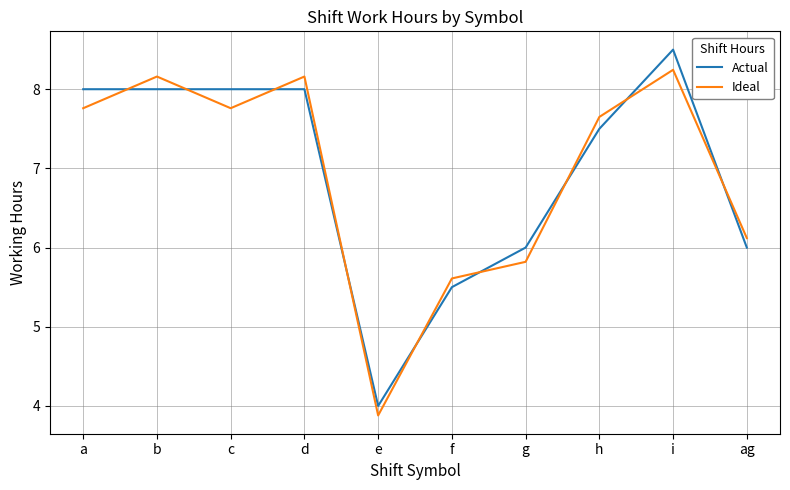

What position from the left is g?

7